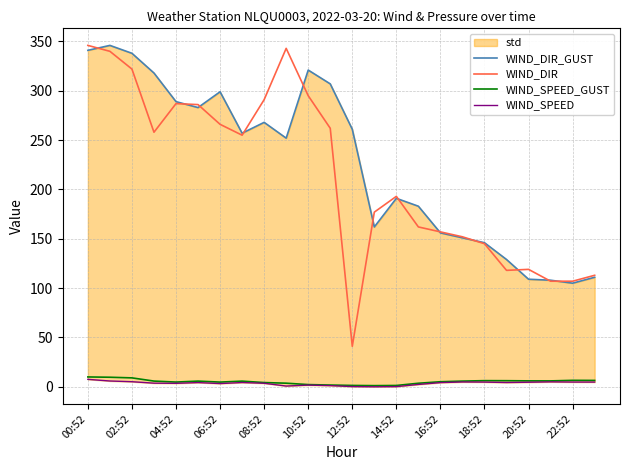

True or false: WIND_DIR and WIND_SPEED intersect in this chart.

False